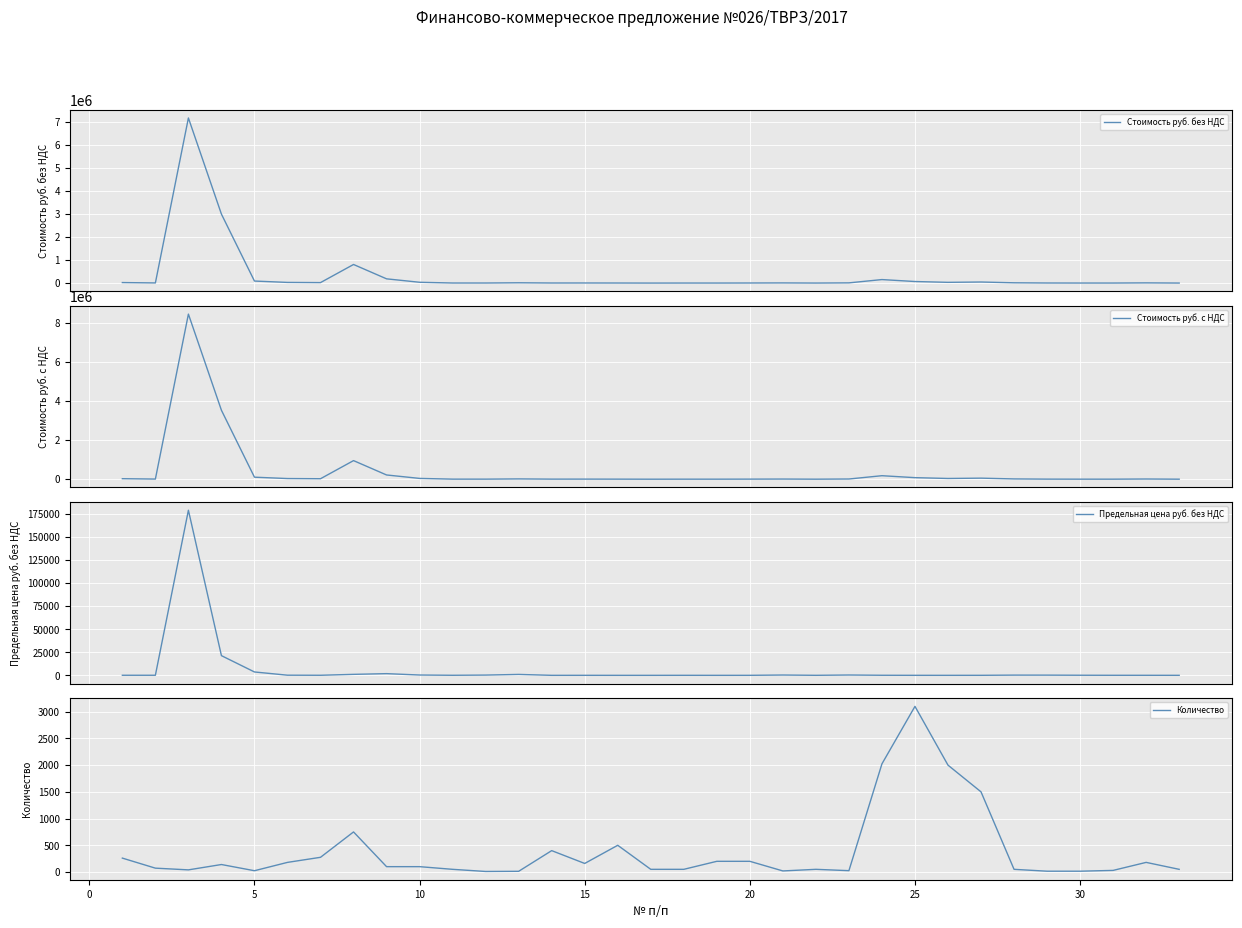

Count the number of categories in the chart.

33